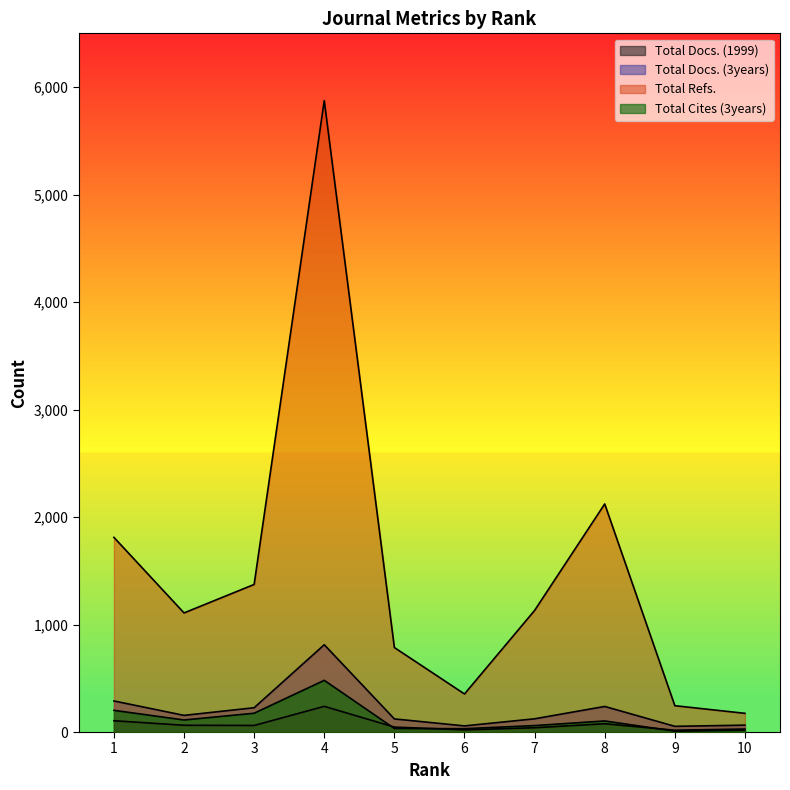

Which series has the largest total across all categories?

Total Refs.